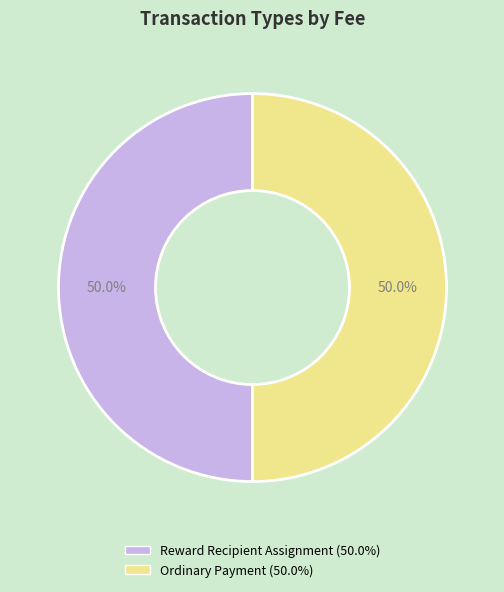

To the nearest percent, what portion does Ordinary Payment represent?

50%